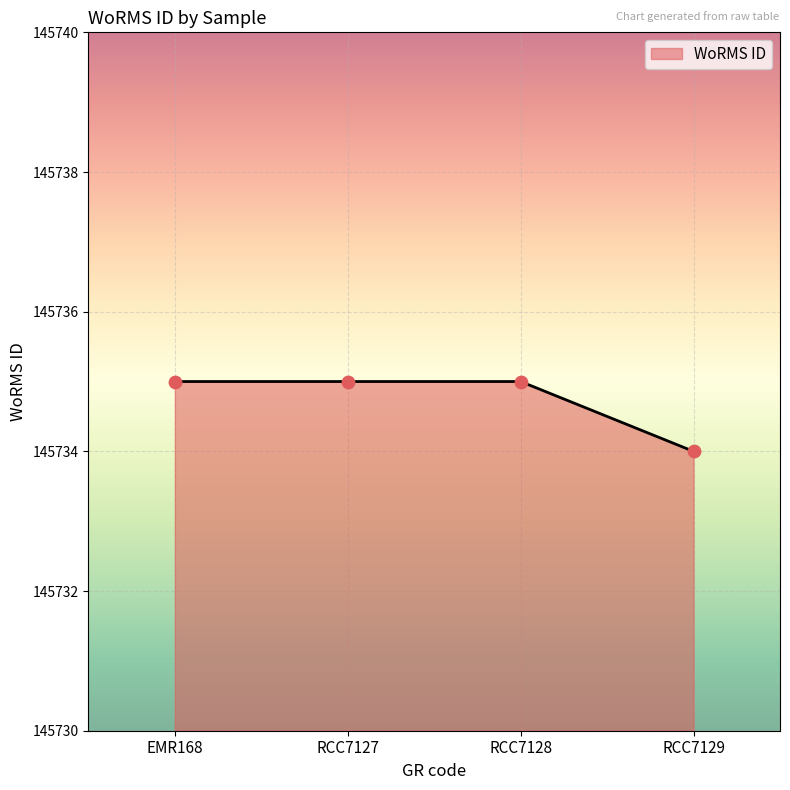

Which has a higher value, RCC7129 or RCC7127?

RCC7127